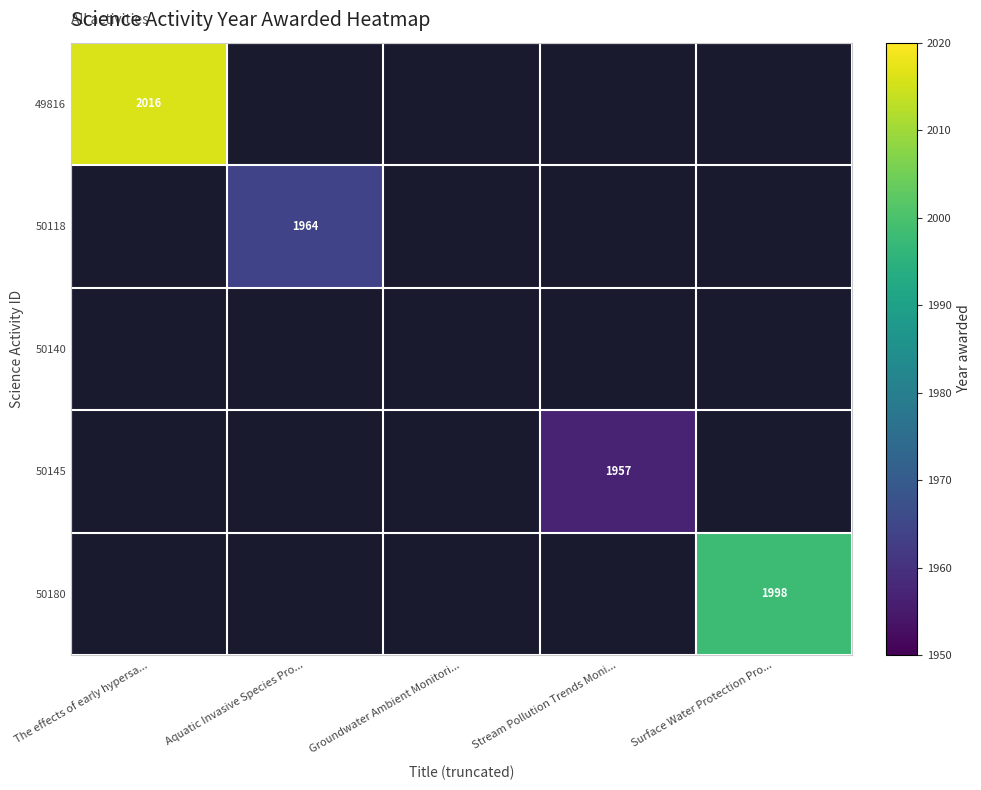

Which label corresponds to the largest value in the chart?

The effects of early hypersa...